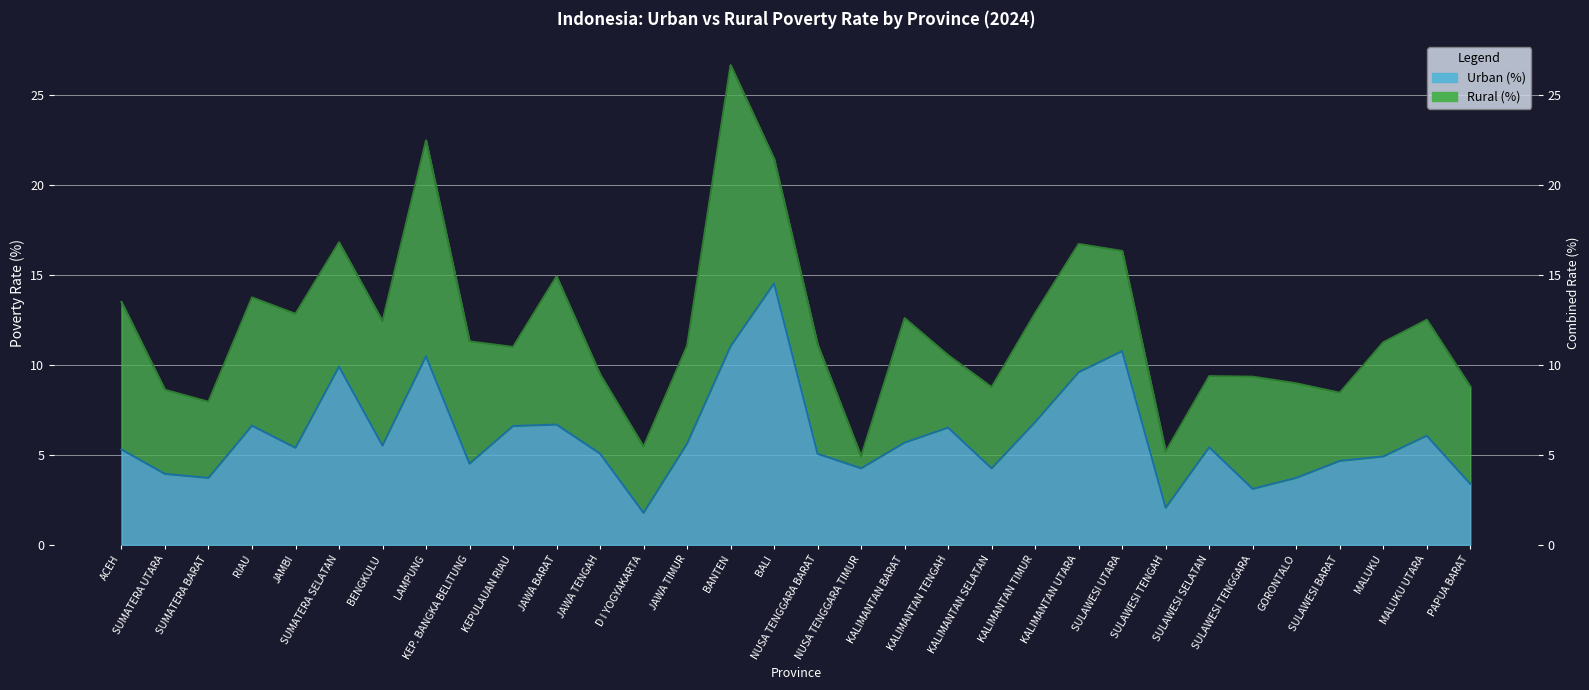

What is the difference between the second highest and second lowest values?

9.0